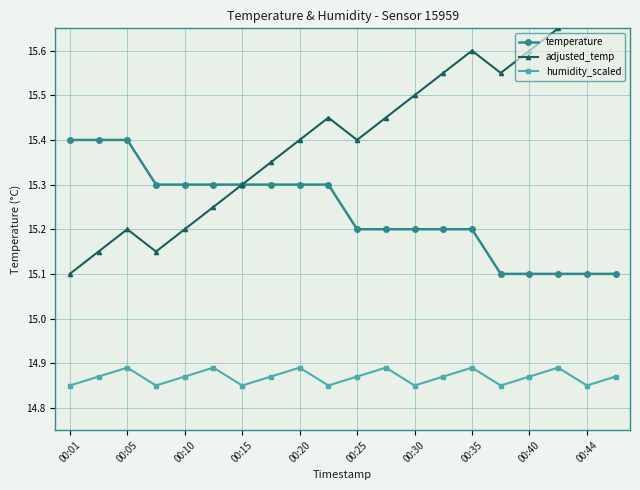

What is the minimum value shown in the chart?

14.8